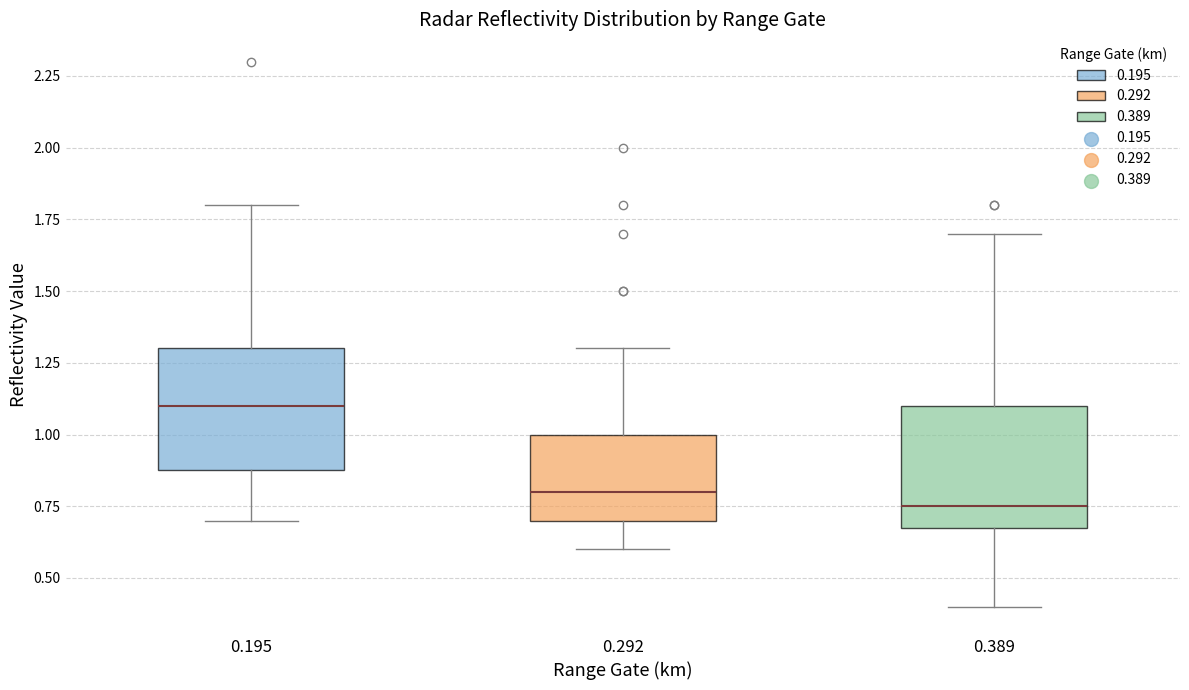

Where is the upper edge of the box at x = 0.389 on the y-axis? The values are not printed on the chart, so give them approximately, as read against the axis.

1.10